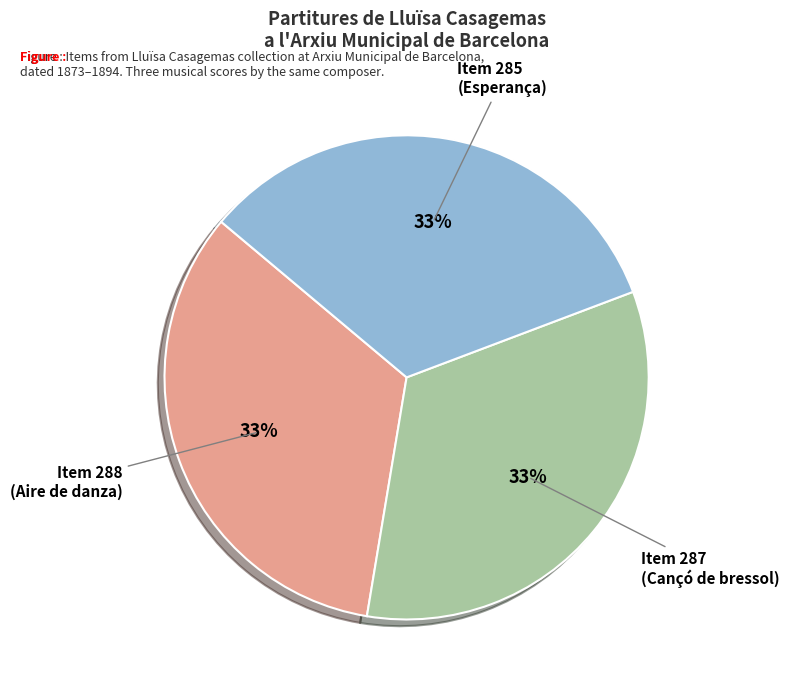

To the nearest percent, what portion does Item 287 (Cançó de bressol) represent?

33%